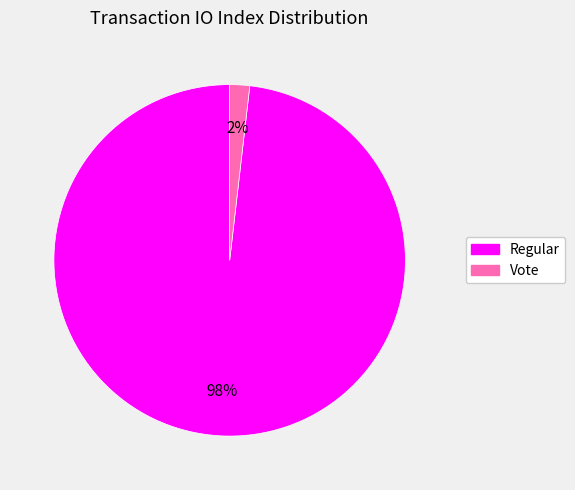

Is there any slice that represents more than half of the pie?

Yes